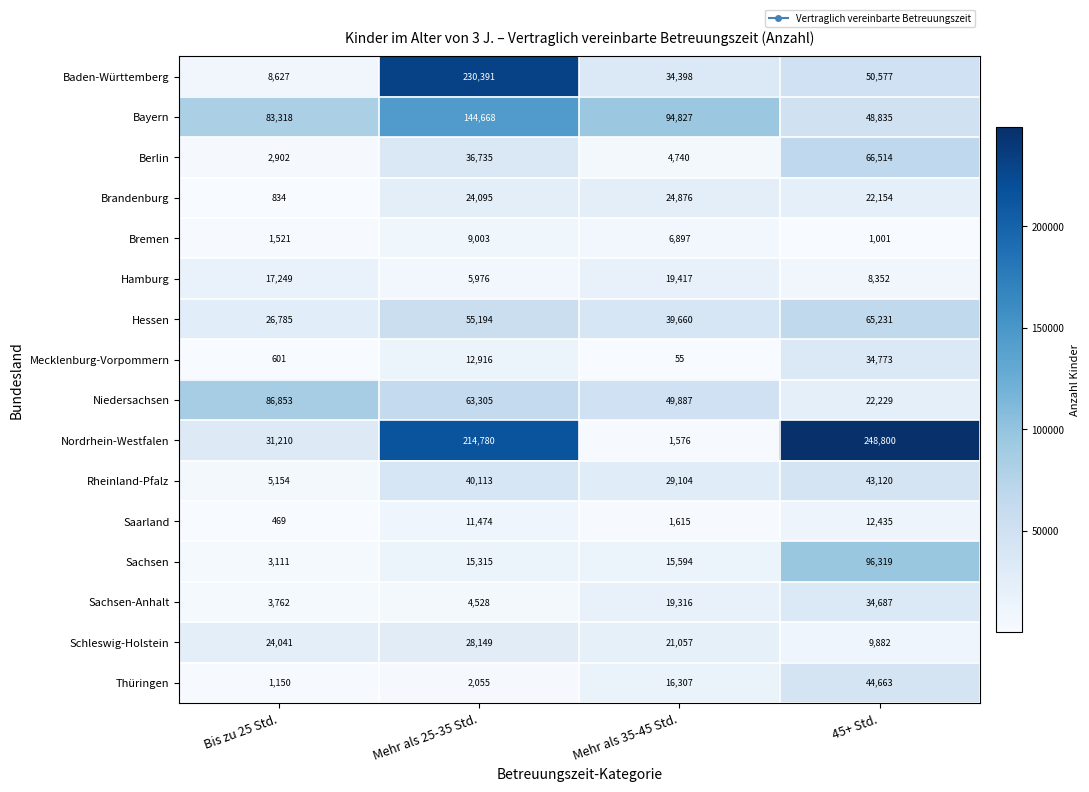

True or false: Bayern has a value of 20510 at Mehr als 35-45 Std..

False